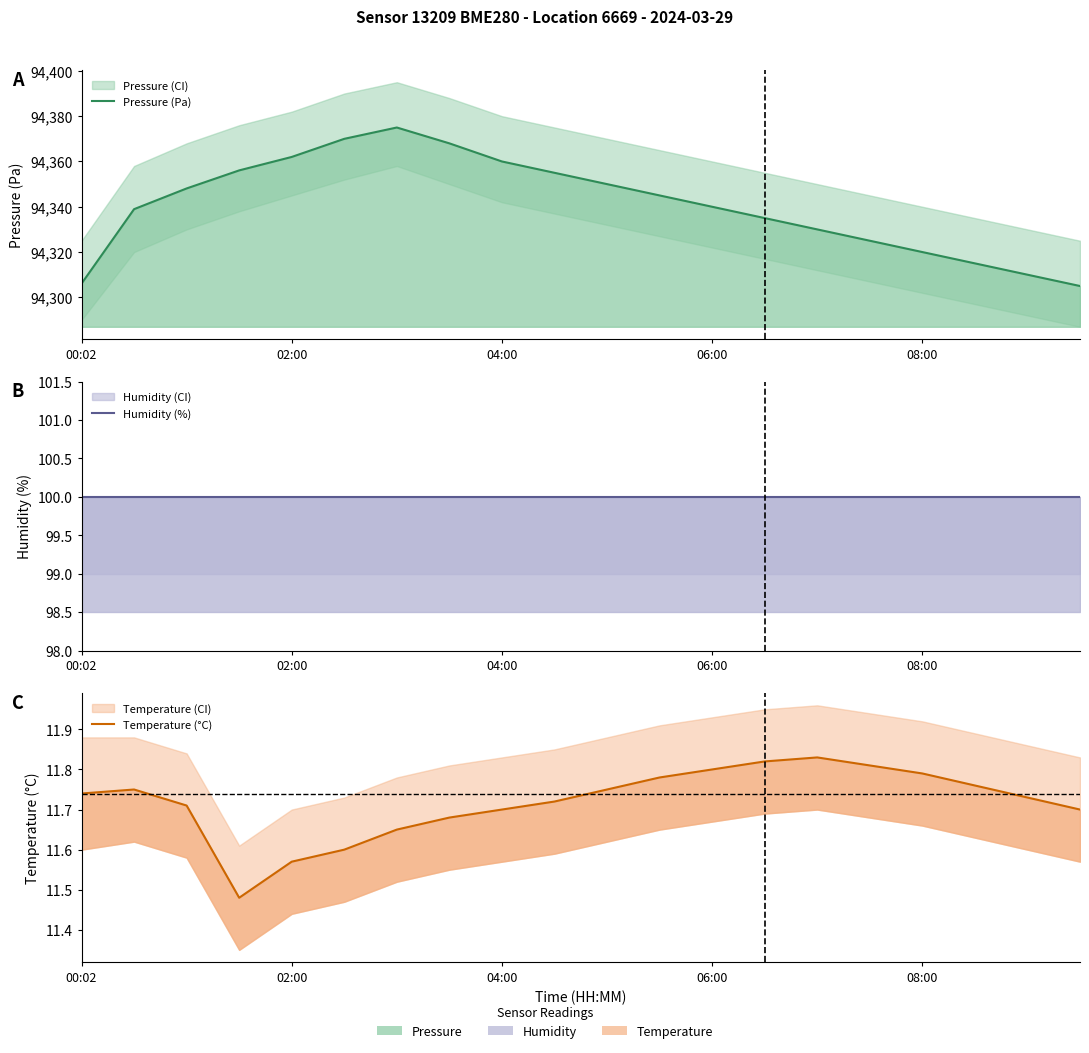

The value of Humidity (%) at 06:00 is 100.0. True or false?

True